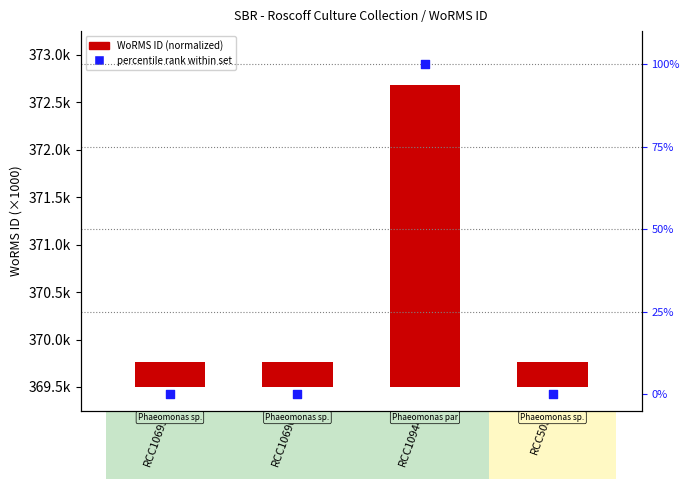

What are all the series names shown in the legend?

WoRMS ID (normalized), percentile rank within set